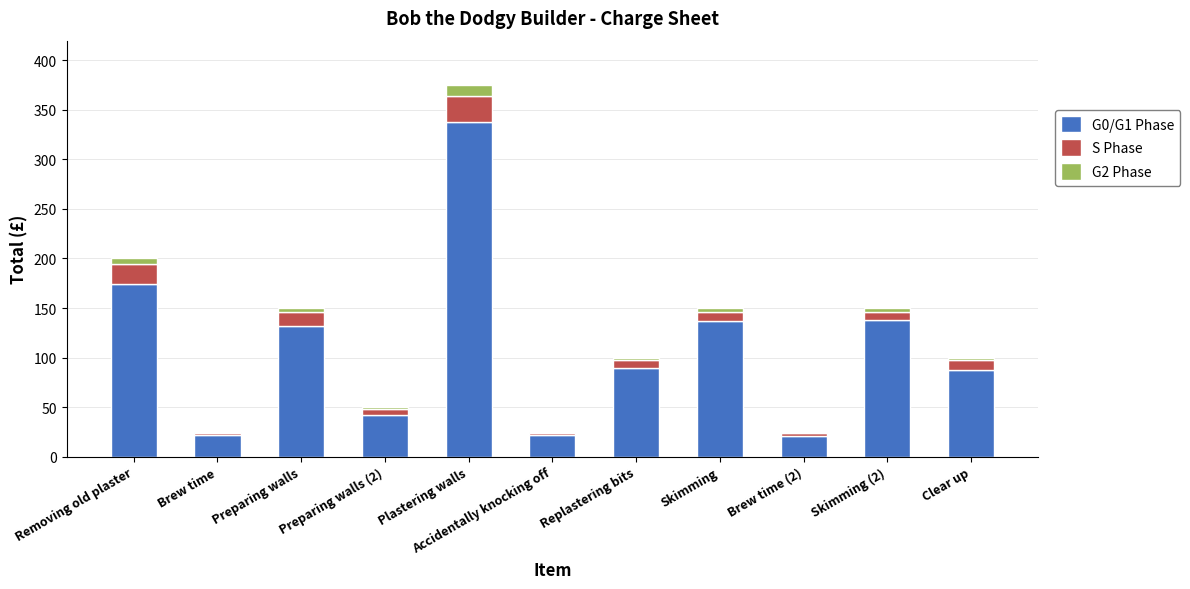

Where does the G0/G1 Phase series first go above 89?

Removing old plaster